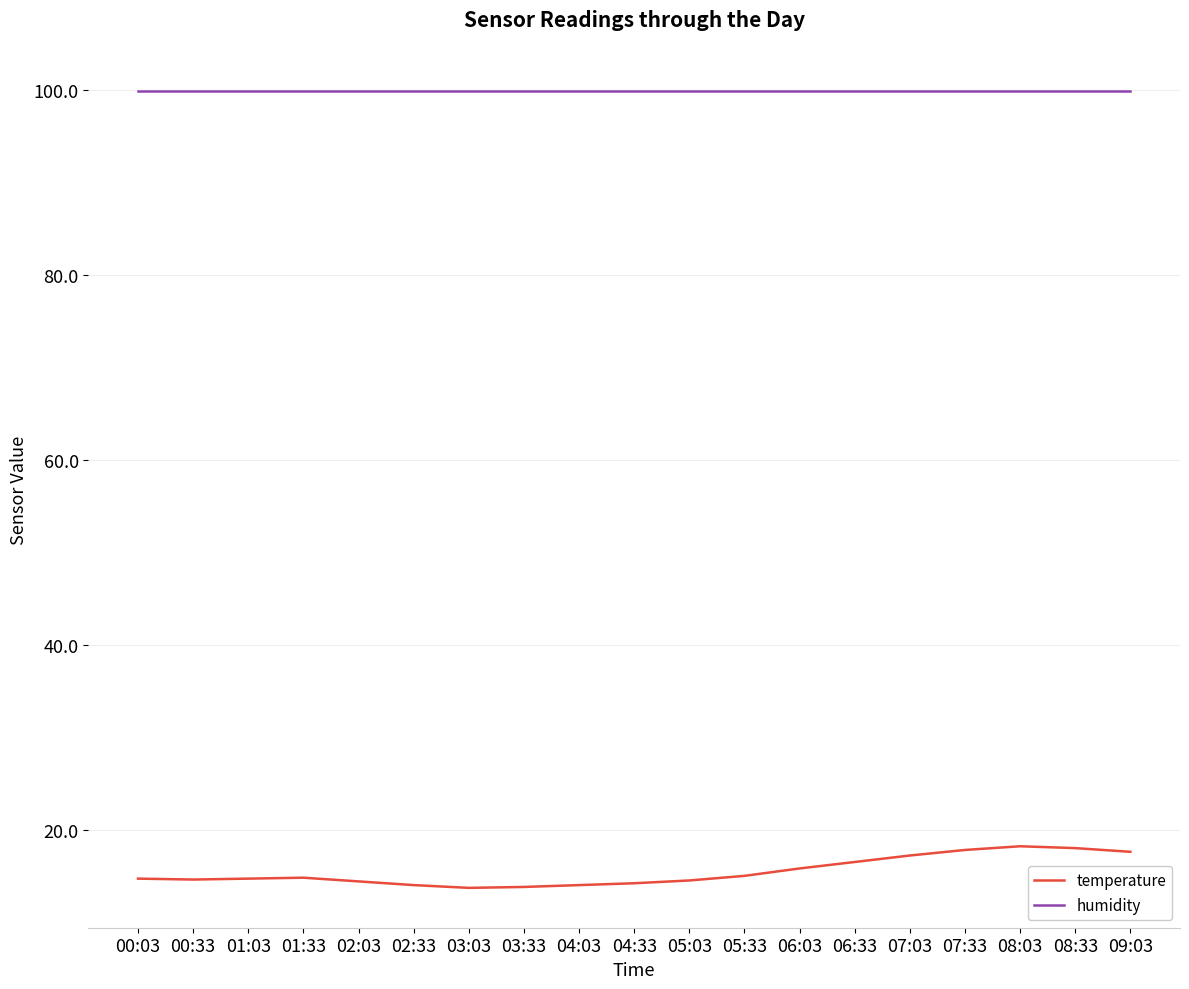

Between 05:33 and 08:03, which series saw the biggest shift?

temperature